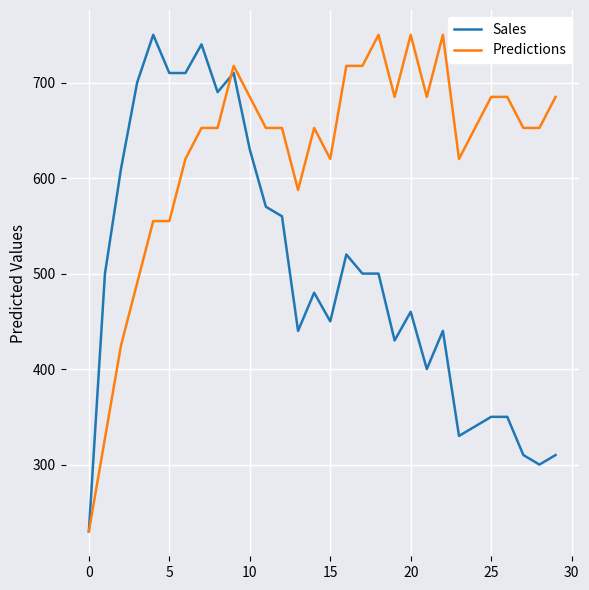

Does the chart display data point markers on the line(s)?

No